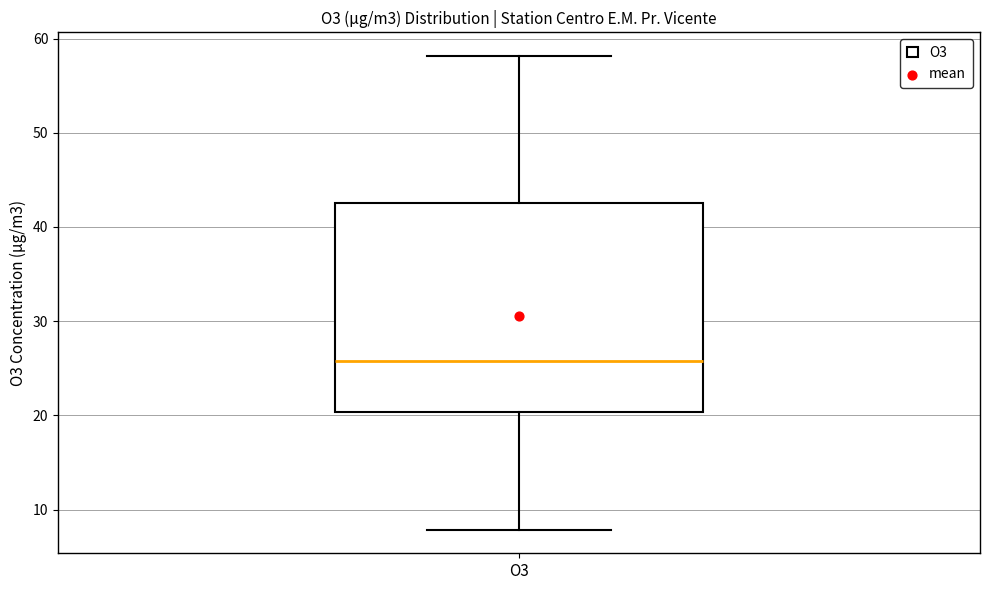

Read this box plot against the y-axis: the position of the median line, the range covered by the box, and the ends of both whiskers. The values are not printed on the chart, so give them approximately, as read against the axis.

median 26, box 20 to 43, whiskers 8 to 58